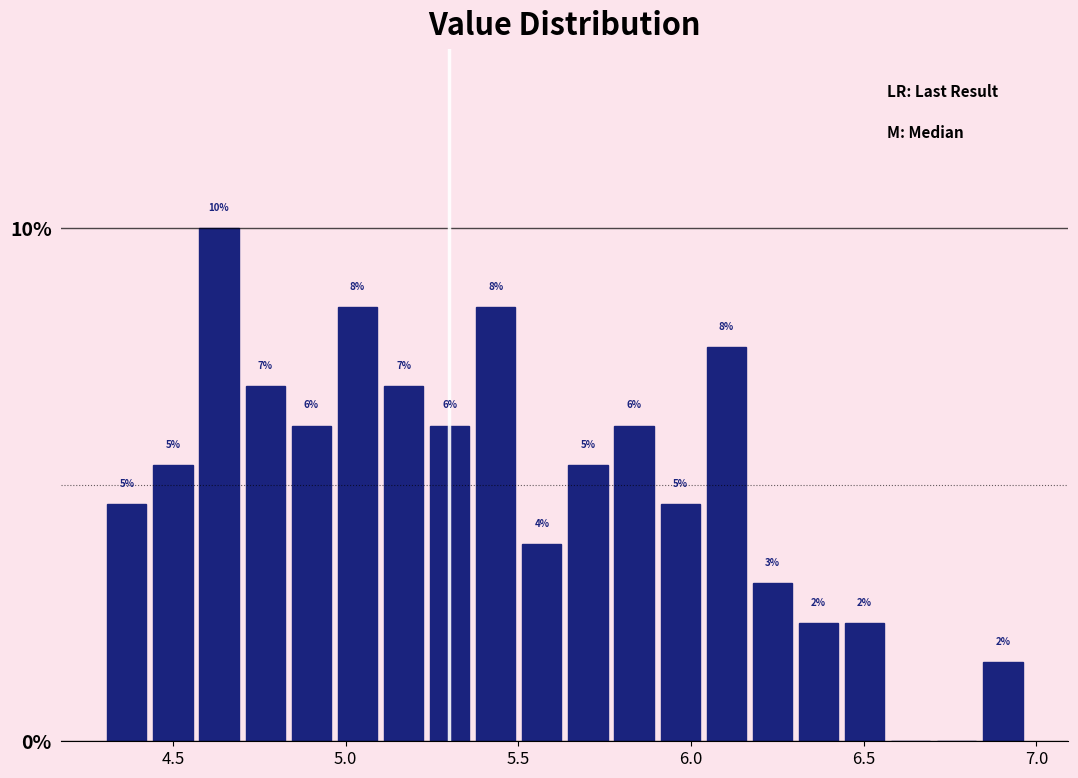

Around what value on the x-axis is the tallest bar? Give the approximate position of its centre, as read against the axis.

4.65